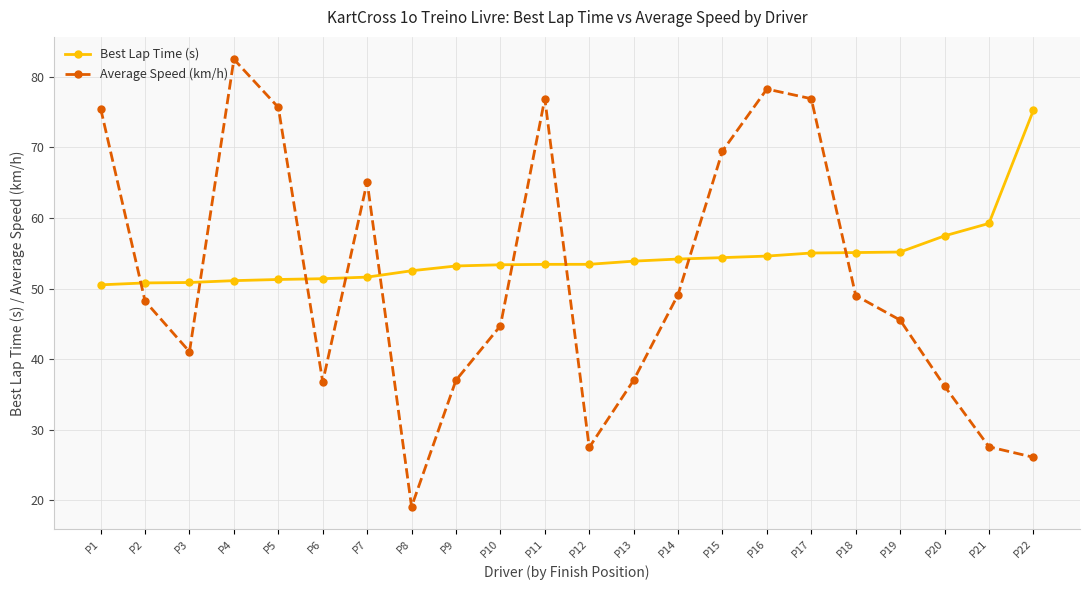

Rank the series at P22 from lowest to highest value.

Average Speed (km/h), Best Lap Time (s)